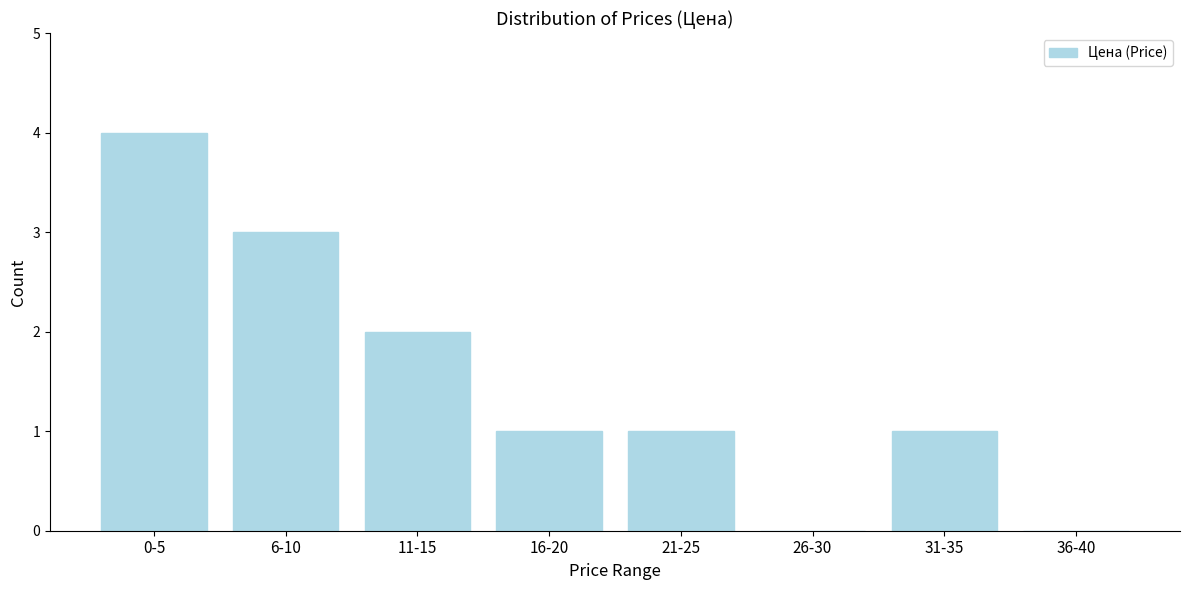

Reading left to right, transcribe all the data shown in this chart.

0-5=4	6-10=3	11-15=2	16-20=1	21-25=1	26-30=0	31-35=1	36-40=0